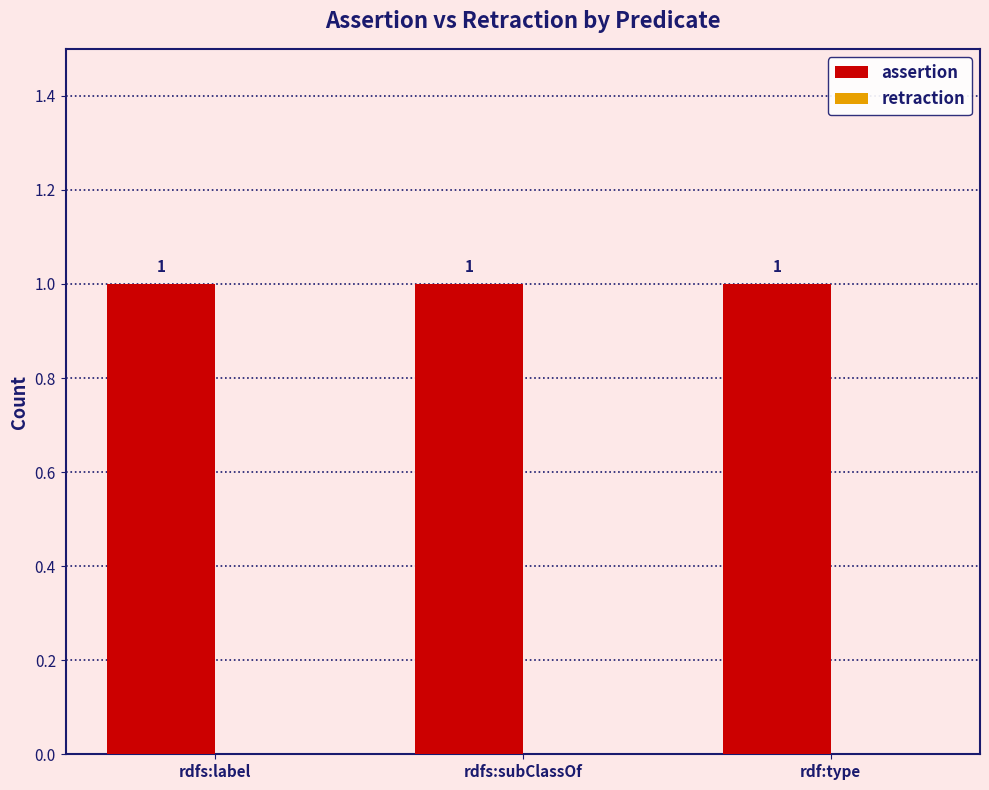

Which series has the largest total across all categories?

assertion